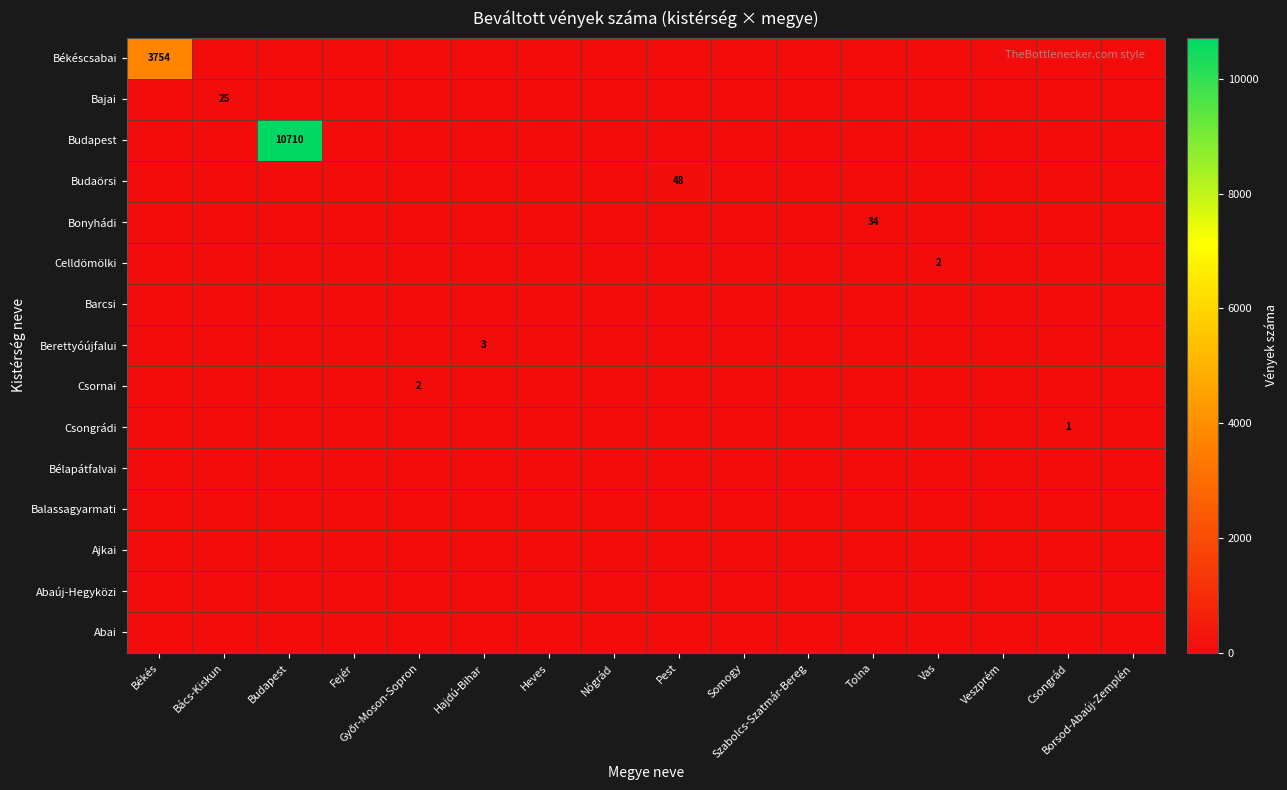

What is the difference between the maximum and minimum values in the Budapest series?

10710